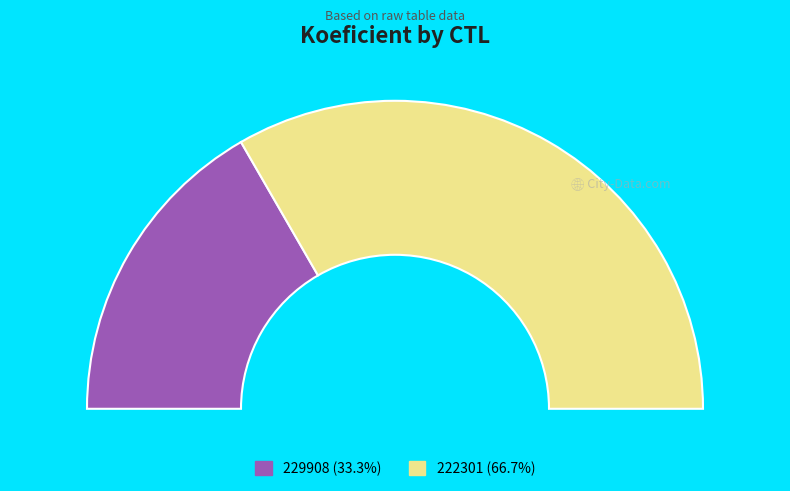

The 222301 slice represents 76% of the pie. True or false?

False